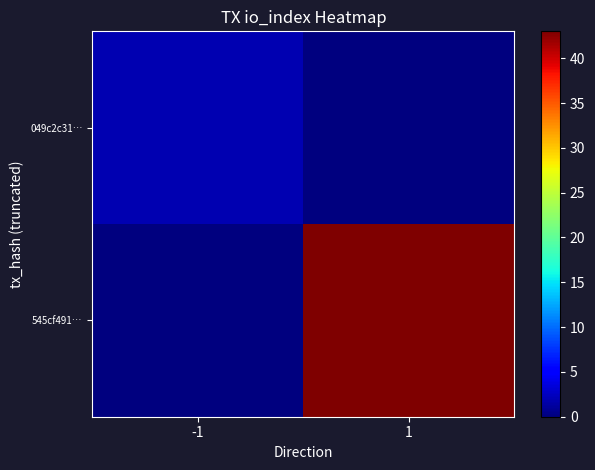

Rank the series at 1 from lowest to highest value.

049c2c31…, 545cf491…